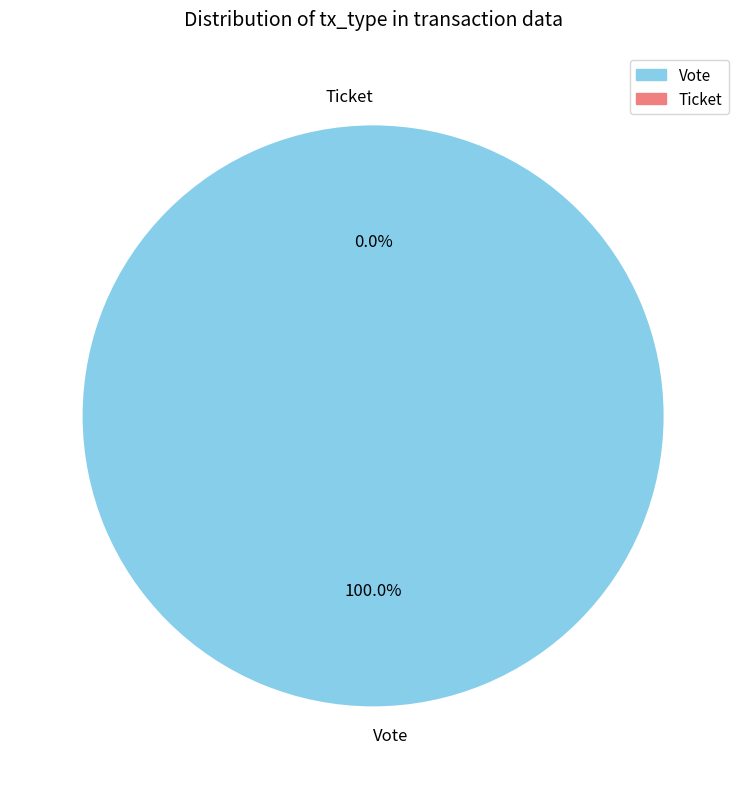

The Vote slice represents 100% of the pie. True or false?

True